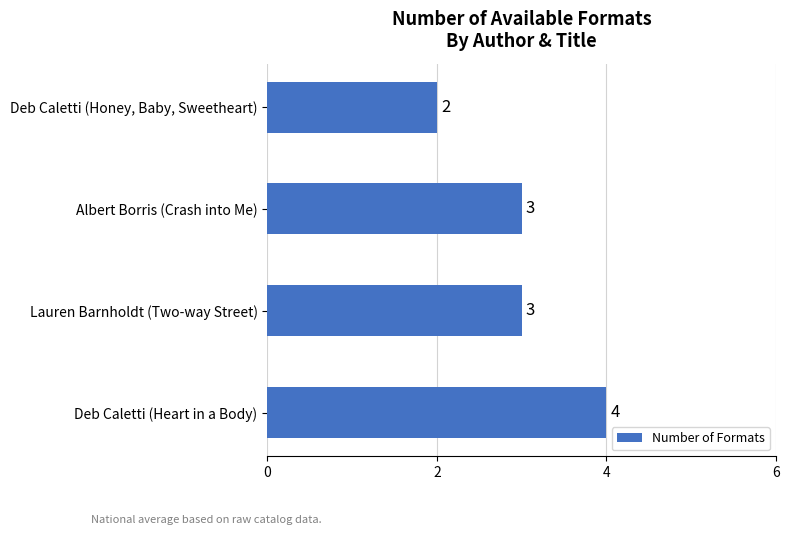

What is the average value?

3